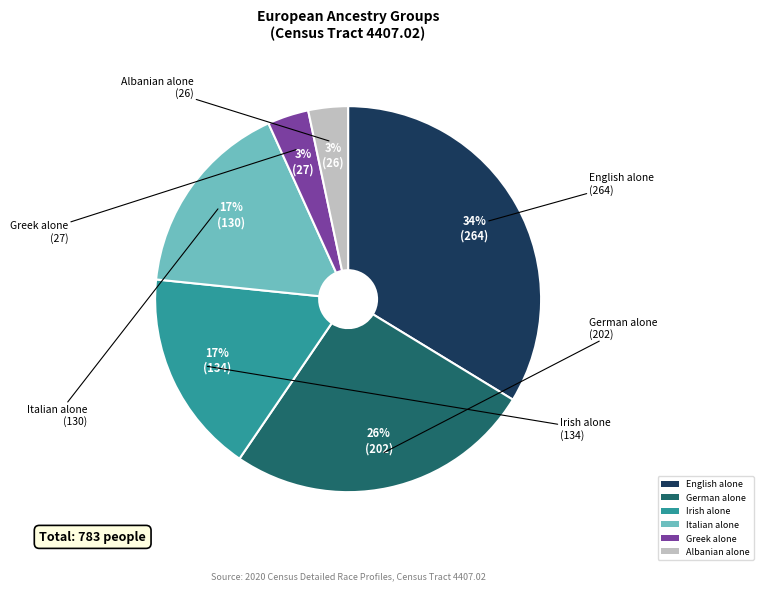

Is it true that Albanian alone is 12% of the pie?

False